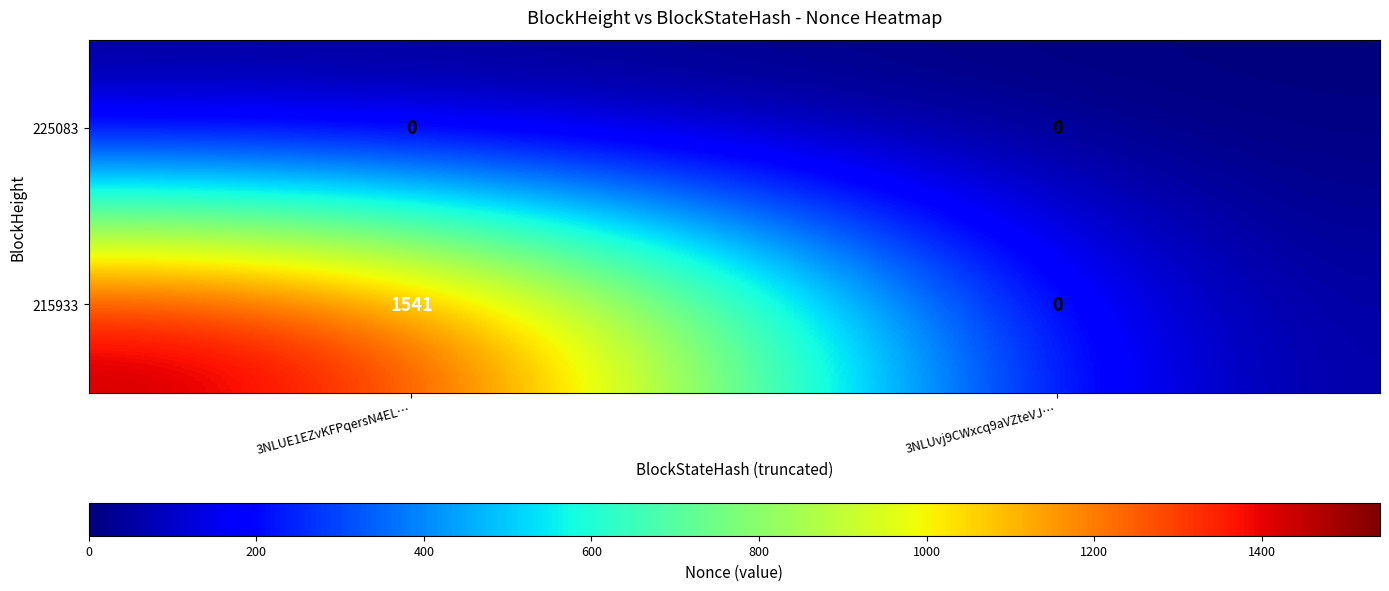

Reading left to right, list all the values displayed in this chart.

225083: 0	0
215933: 1541	0